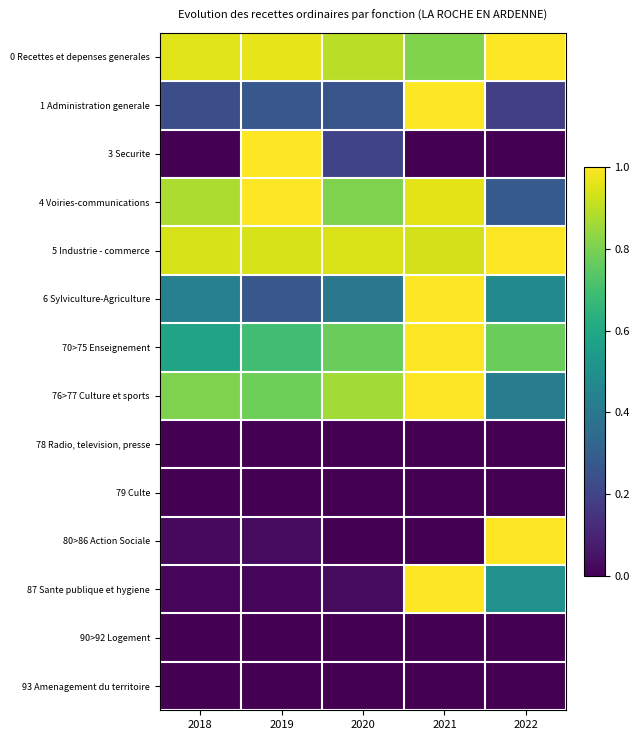

Reading left to right, list all the values displayed in this chart.

0 Recettes et depenses generales: 2018=1.0	2019=1.0	2020=0.9	2021=0.8	2022=1.0
1 Administration generale: 2018=0.2	2019=0.3	2020=0.3	2021=1.0	2022=0.2
3 Securite: 2018=0.0	2019=1.0	2020=0.2	2021=0.0	2022=0.0
4 Voiries-communications: 2018=0.9	2019=1.0	2020=0.8	2021=1.0	2022=0.3
5 Industrie - commerce: 2018=0.9	2019=0.9	2020=0.9	2021=0.9	2022=1.0
6 Sylviculture-Agriculture: 2018=0.4	2019=0.3	2020=0.4	2021=1.0	2022=0.5
70>75 Enseignement: 2018=0.6	2019=0.7	2020=0.8	2021=1.0	2022=0.8
76>77 Culture et sports: 2018=0.8	2019=0.8	2020=0.9	2021=1.0	2022=0.4
78 Radio, television, presse: 2018=0.0	2019=0.0	2020=0.0	2021=0.0	2022=0.0
79 Culte: 2018=0.0	2019=0.0	2020=0.0	2021=0.0	2022=0.0
80>86 Action Sociale: 2018=0.0	2019=0.0	2020=0.0	2021=0.0	2022=1.0
87 Sante publique et hygiene: 2018=0.0	2019=0.0	2020=0.0	2021=1.0	2022=0.5
90>92 Logement: 2018=0.0	2019=0.0	2020=0.0	2021=0.0	2022=0.0
93 Amenagement du territoire: 2018=0.0	2019=0.0	2020=0.0	2021=0.0	2022=0.0